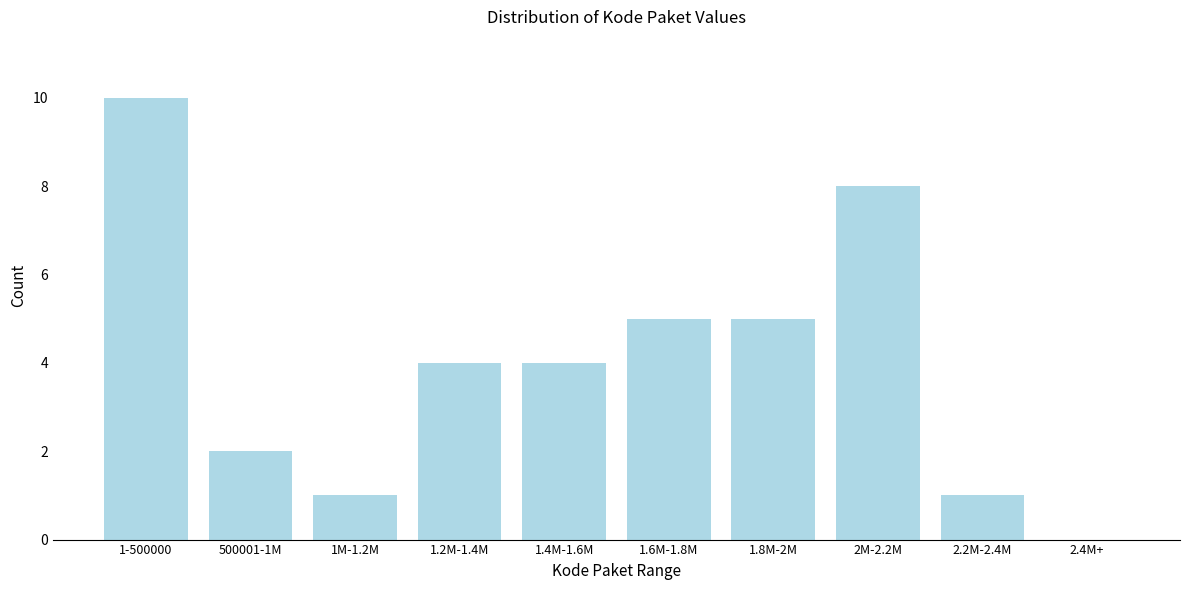

Reading right to left, what are all the values shown in this chart?

2.4M+=0	2.2M-2.4M=1	2M-2.2M=8	1.8M-2M=5	1.6M-1.8M=5	1.4M-1.6M=4	1.2M-1.4M=4	1M-1.2M=1	500001-1M=2	1-500000=10